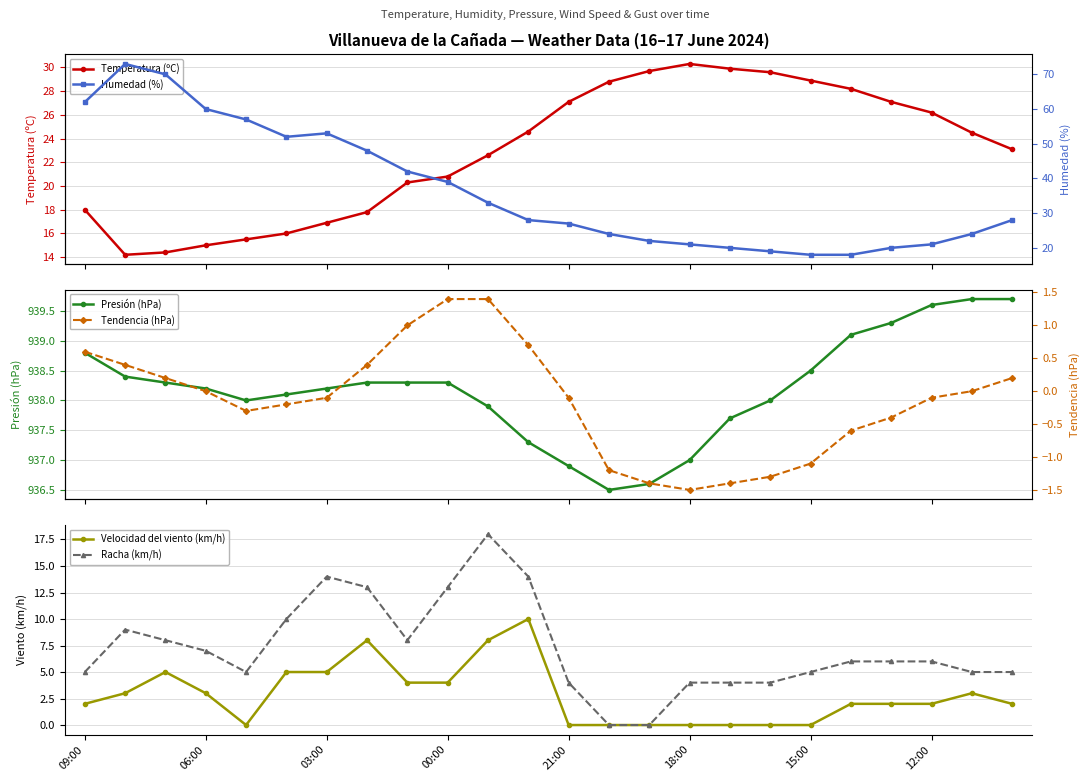

What is the value of the Humedad (%) point at the 21st from the left?

20.0